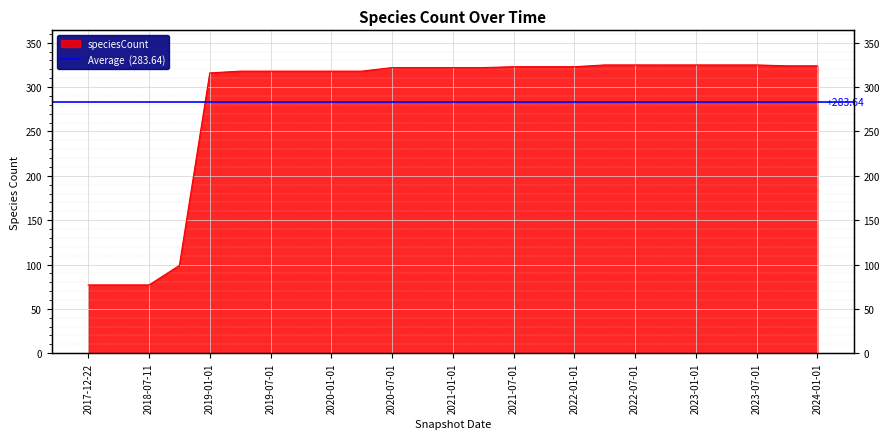

How many values exceed 322?

11